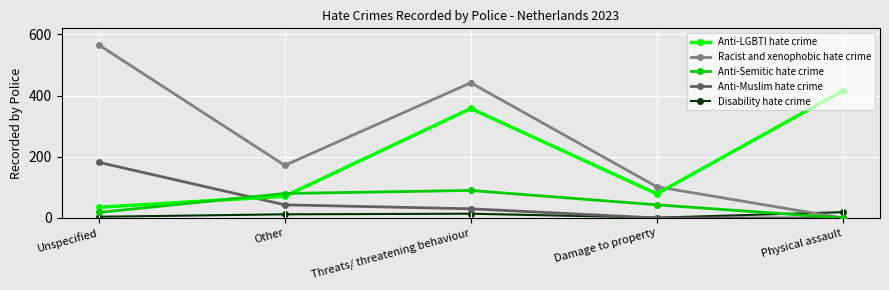

Which series ends up on top after the final intersection of Anti-LGBTI hate crime and Anti-Muslim hate crime?

Anti-LGBTI hate crime